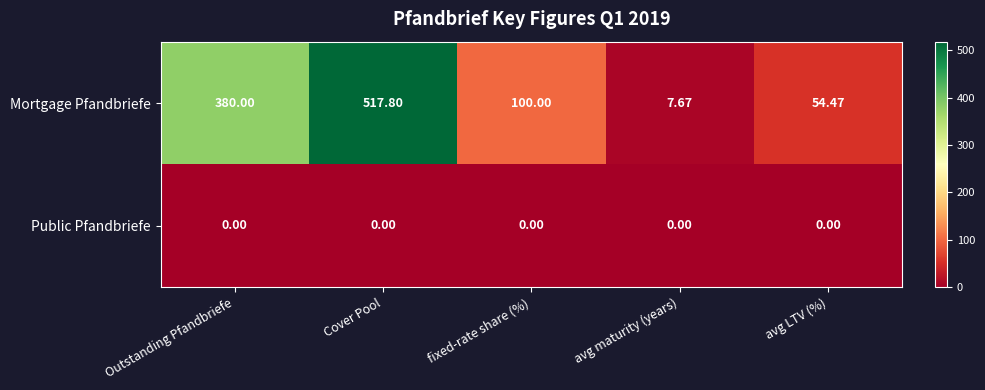

Which label corresponds to the largest value in the chart?

Cover Pool